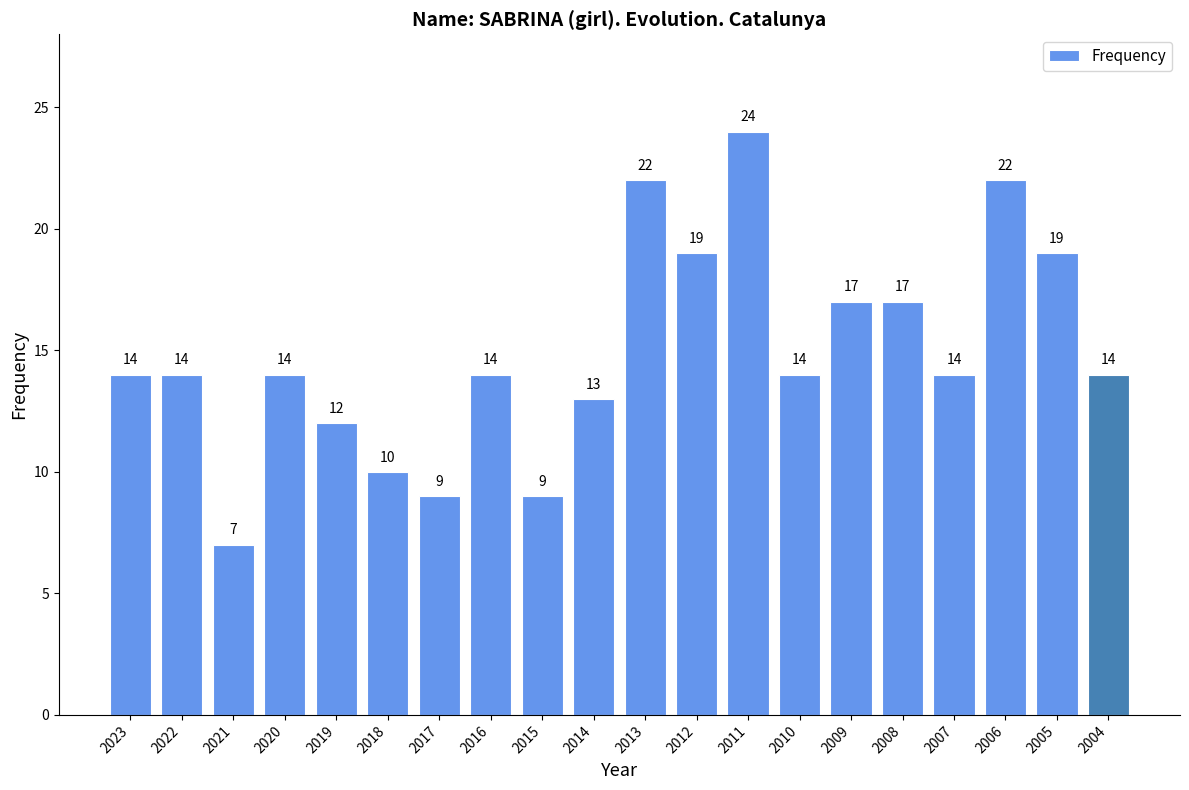

Is it true that the value at 2004 is 14?

True